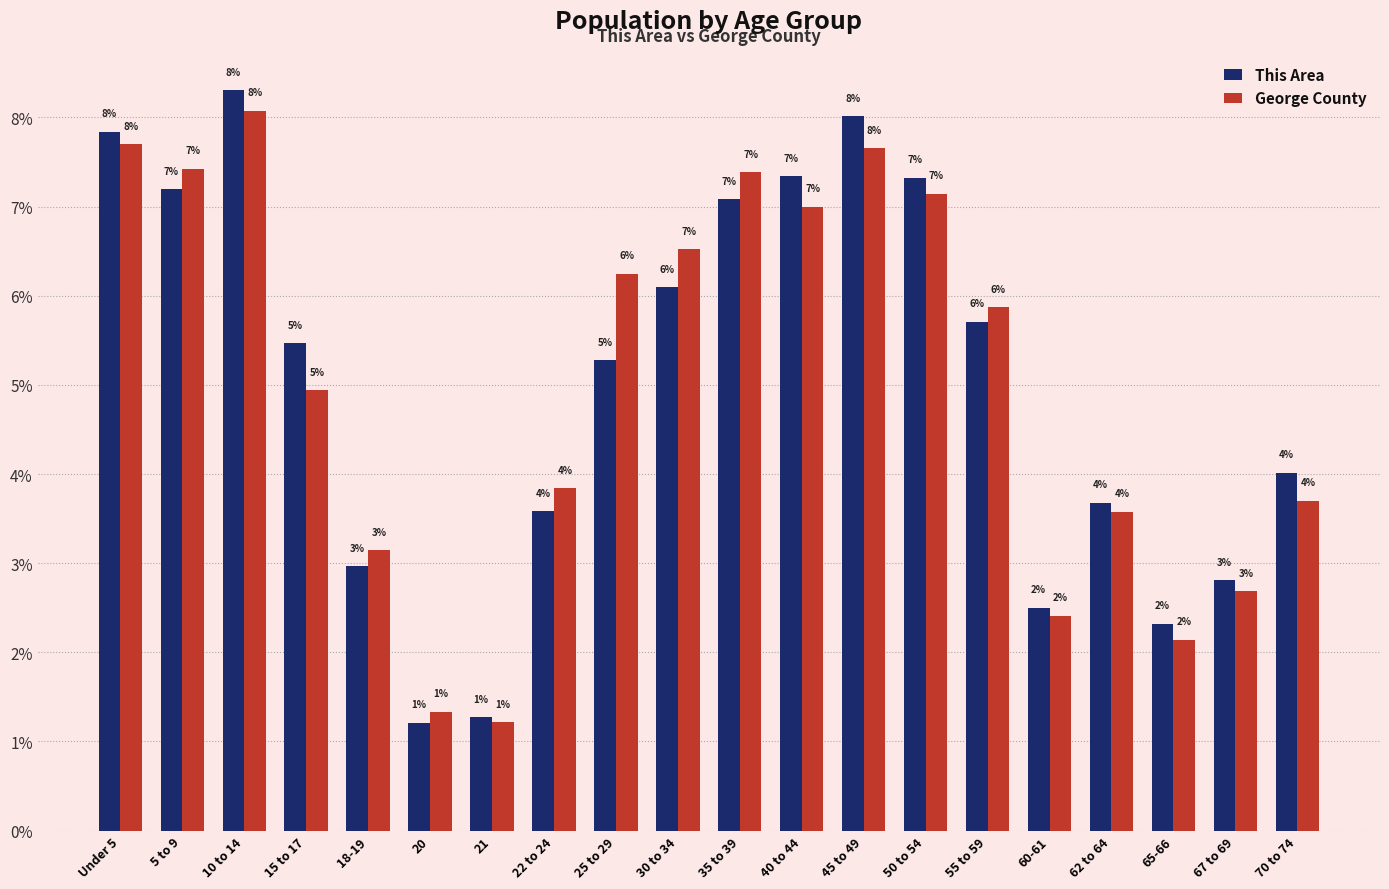

The value of This Area at 65-66 is 4.1. True or false?

False